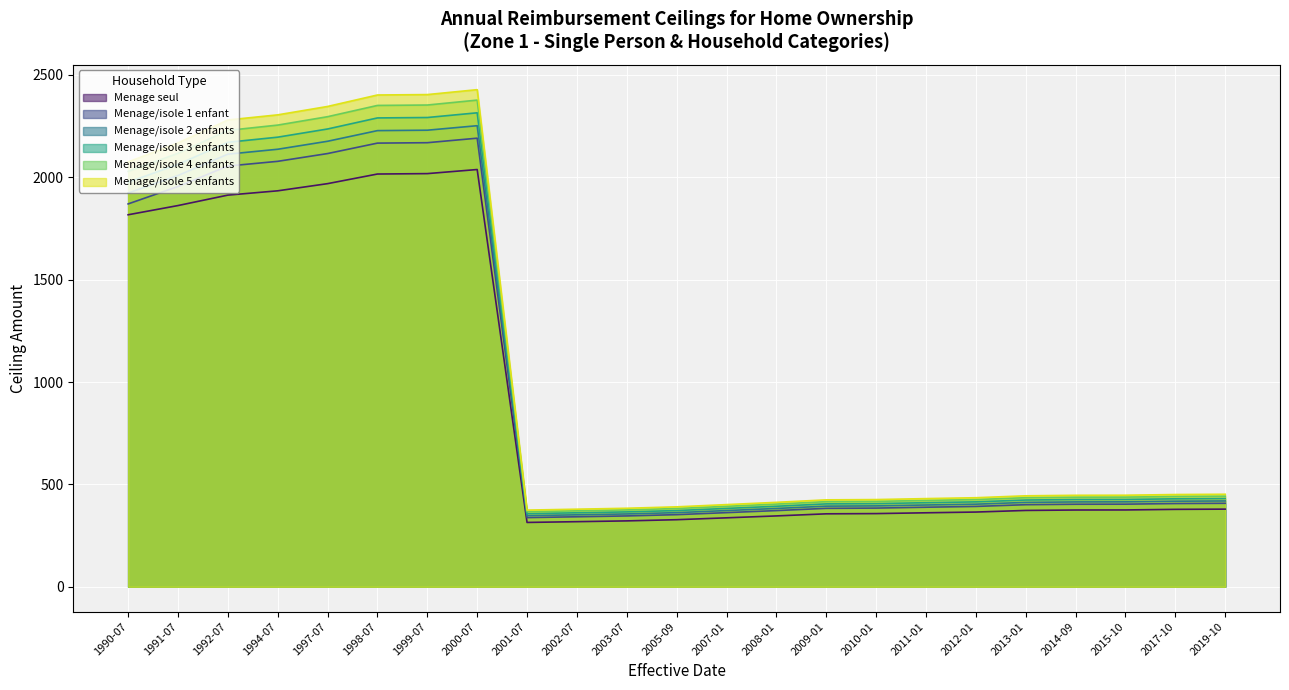

What is the lowest value of the Menage seul series?

314.4